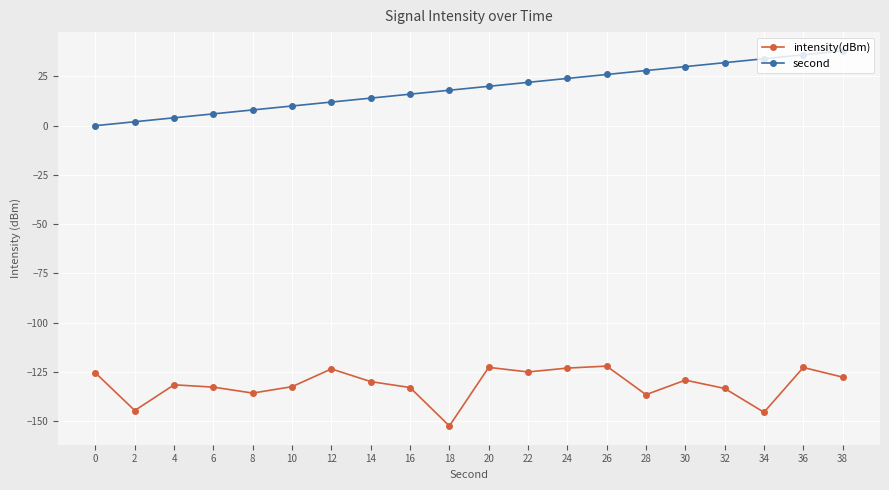

Which series changed the most between 0 and 26?

second